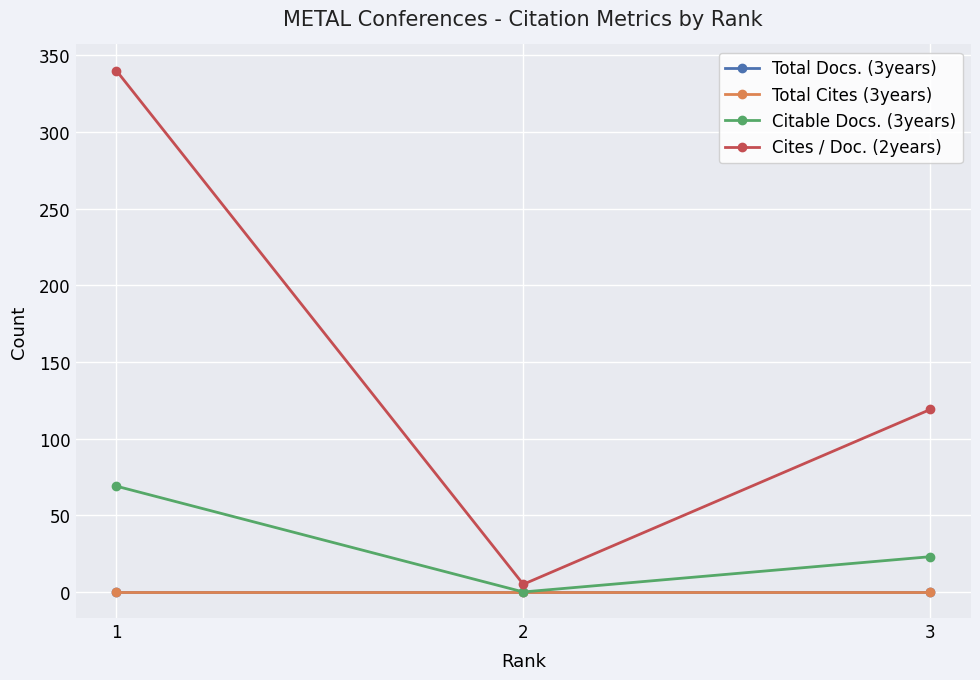

The value of Total Docs. (3years) at 2 is 0. True or false?

True